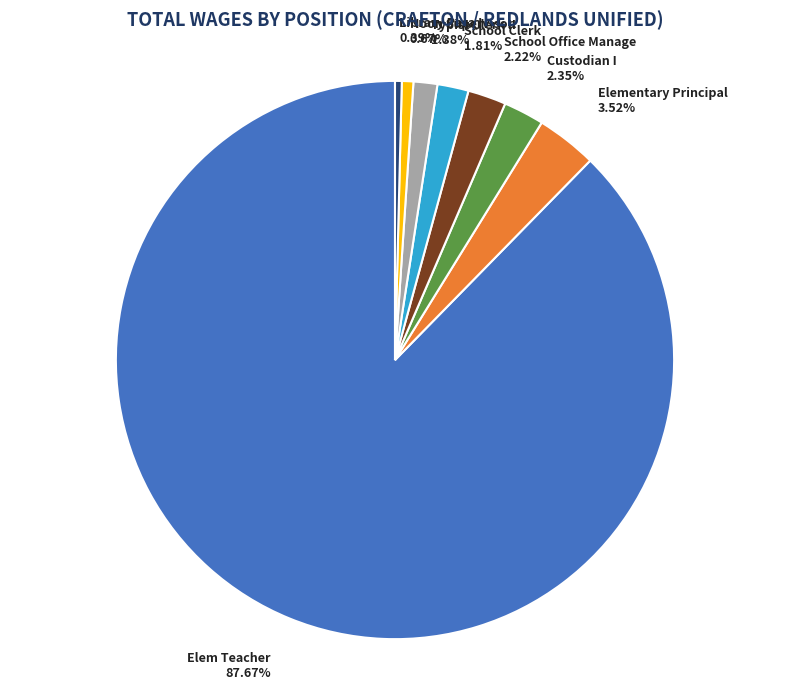

What percentage is the Elem Teacher slice, to the nearest percent?

88%